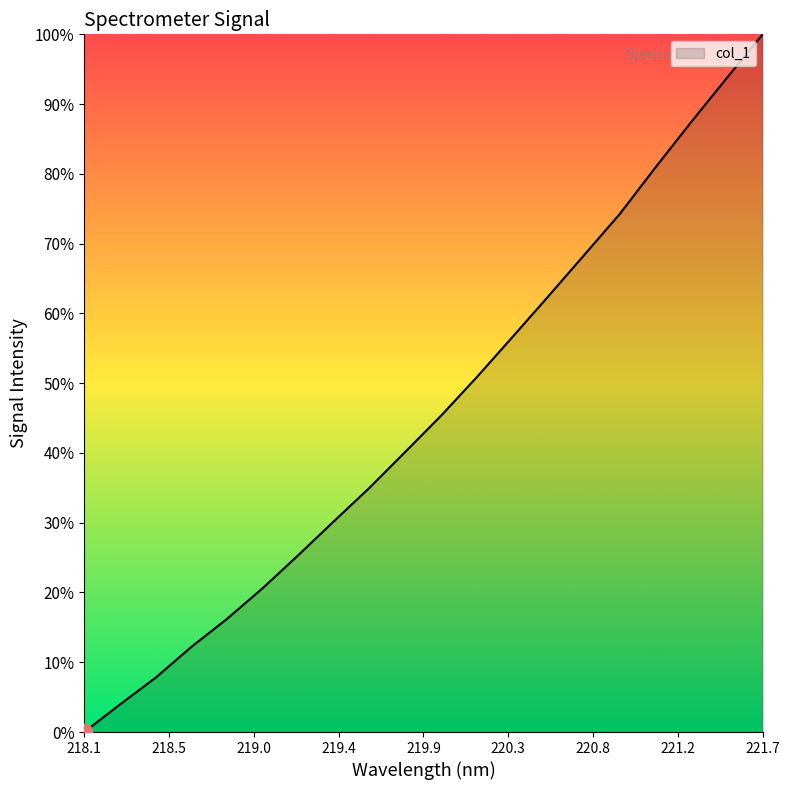

What is the greatest value displayed?

100.0